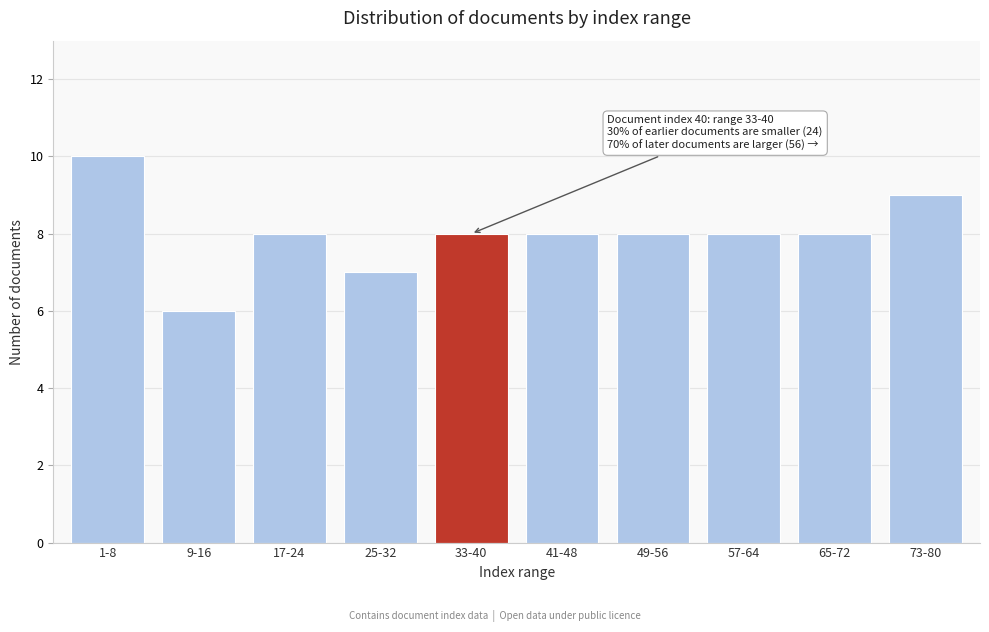

Reading left to right, what are all the values shown in this chart?

1-8=10	9-16=6	17-24=8	25-32=7	33-40=8	41-48=8	49-56=8	57-64=8	65-72=8	73-80=9